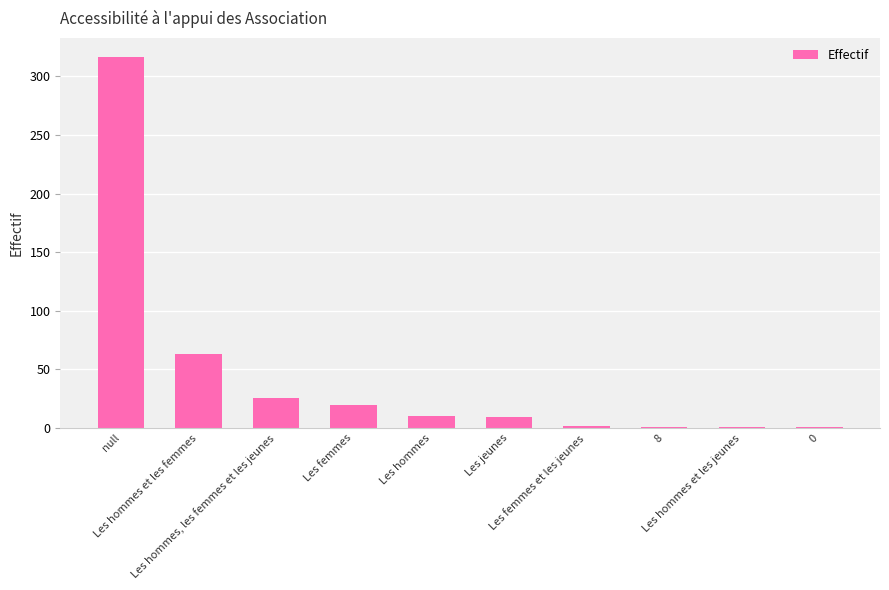

What is the greatest value displayed?

317